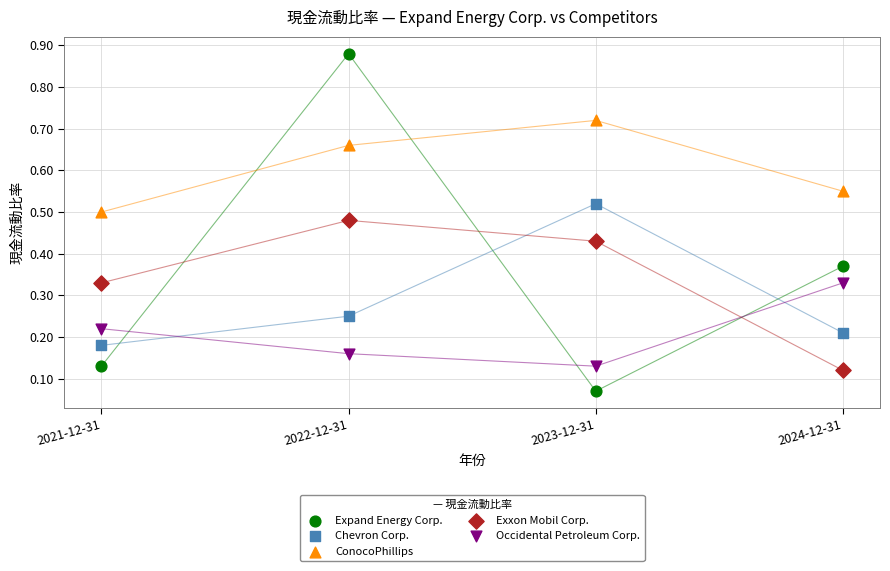

Across all data points, what is the range of Y values (max minus min)?

0.8